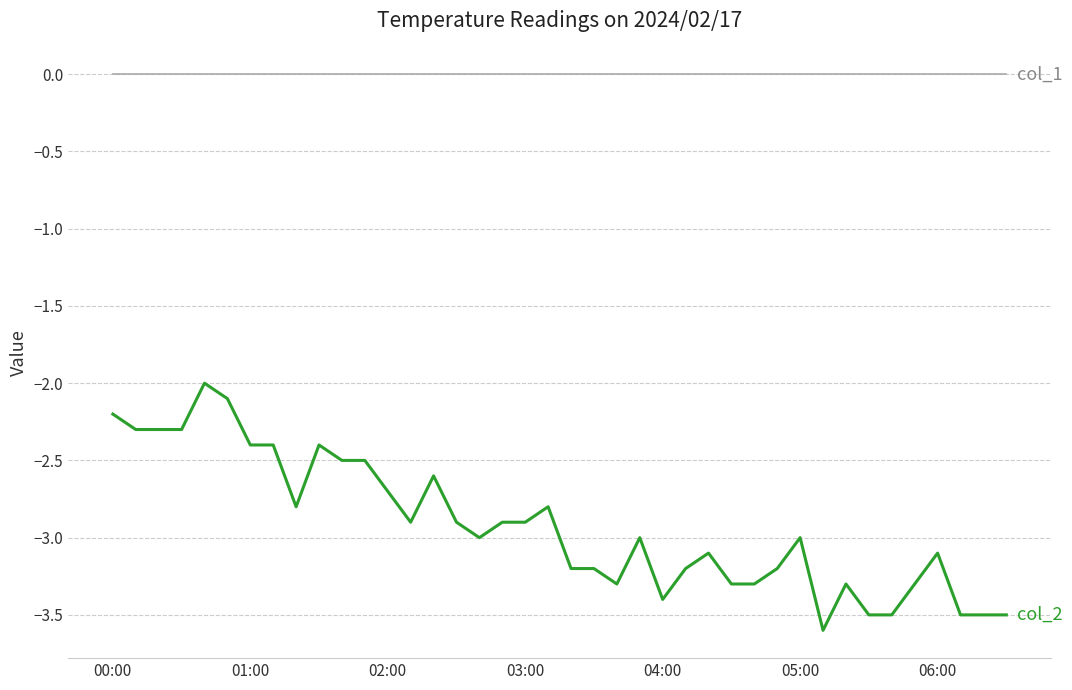

Reading left to right, what are all the values shown in this chart?

col_1: 0.0	0.0	0.0	0.0	0.0	0.0	0.0	0.0	0.0	0.0	0.0	0.0	0.0	0.0	0.0	0.0	0.0	0.0	0.0	0.0	0.0	0.0	0.0	0.0	0.0	0.0	0.0	0.0	0.0	0.0	0.0	0.0	0.0	0.0	0.0	0.0	0.0	0.0	0.0	0.0
col_2: -2.2	-2.3	-2.3	-2.3	-2.0	-2.1	-2.4	-2.4	-2.8	-2.4	-2.5	-2.5	-2.7	-2.9	-2.6	-2.9	-3.0	-2.9	-2.9	-2.8	-3.2	-3.2	-3.3	-3.0	-3.4	-3.2	-3.1	-3.3	-3.3	-3.2	-3.0	-3.6	-3.3	-3.5	-3.5	-3.3	-3.1	-3.5	-3.5	-3.5